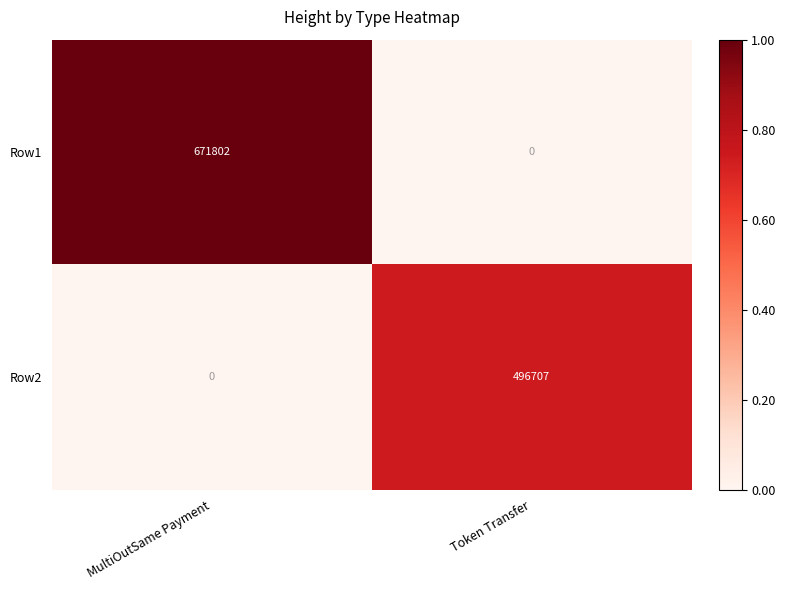

True or false: Row2 has a value of 0 at MultiOutSame Payment.

True